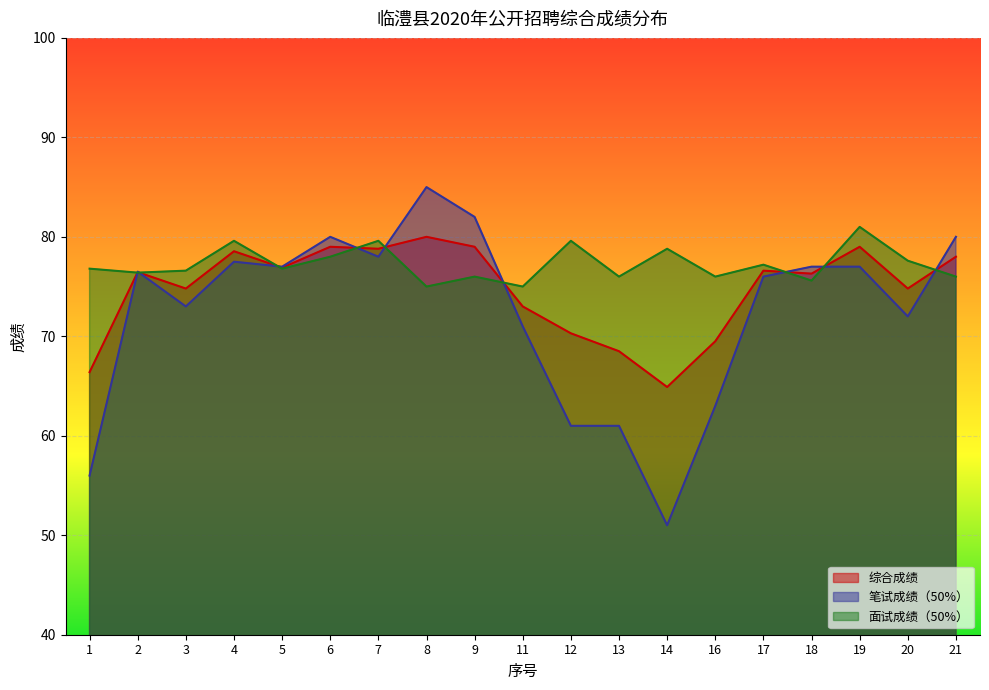

How many lines are shown in the chart?

3